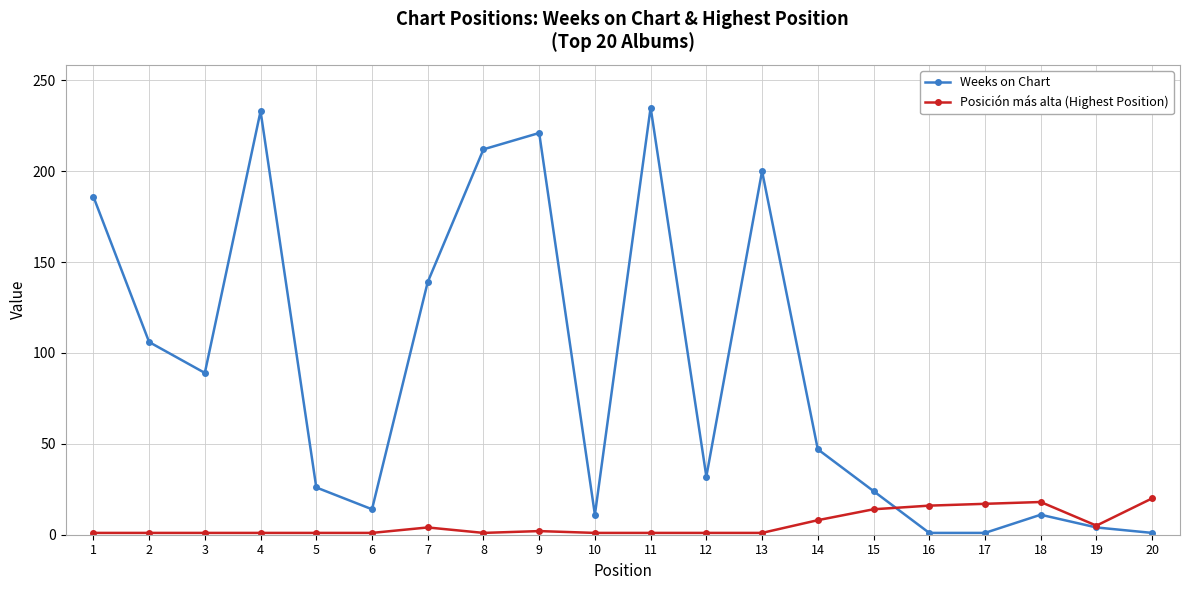

What is the total value across all series at 8?

213